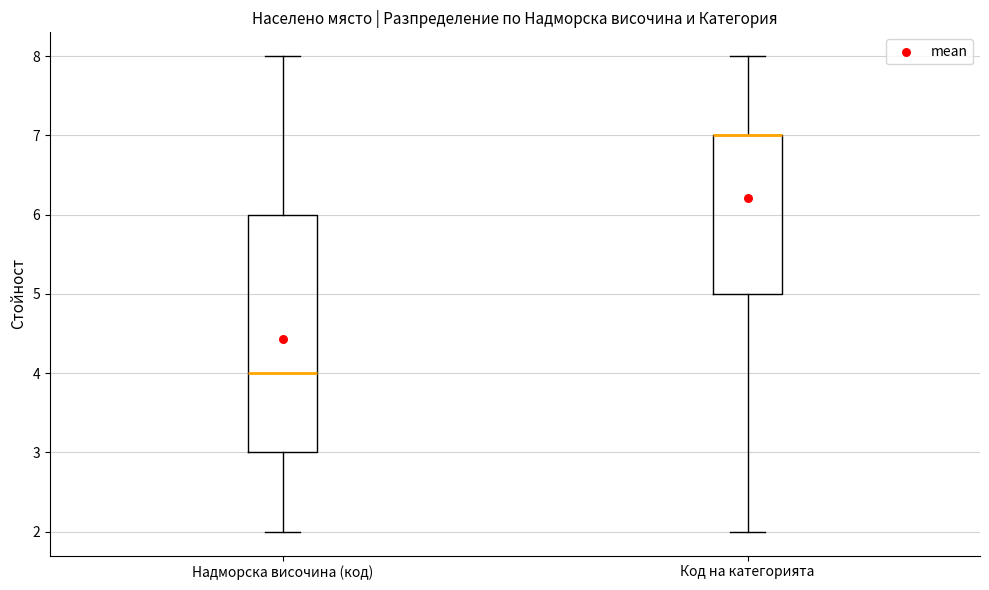

Reading left to right, transcribe this box plot: for each box, give where its median line is, the range the box spans, and where its two whiskers end, as read against the y-axis. The values are not printed on the chart, so give them approximately, as read against the axis.

Надморска височина (код): median 4, box 3 to 6, whiskers 2 to 8
Код на категорията: median 7 (drawn on the box's upper edge), box 5 to 7, whiskers 2 to 8